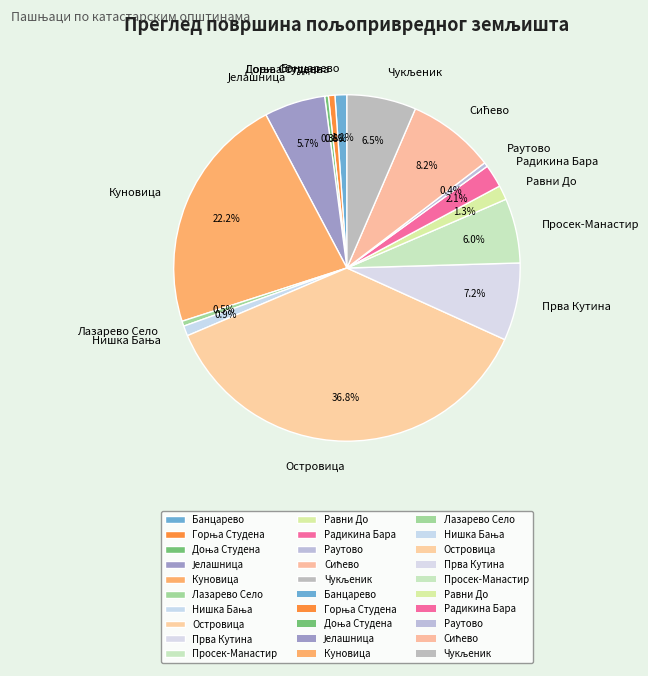

What percentage do Лазарево Село and Банцарево together represent?

1.6%